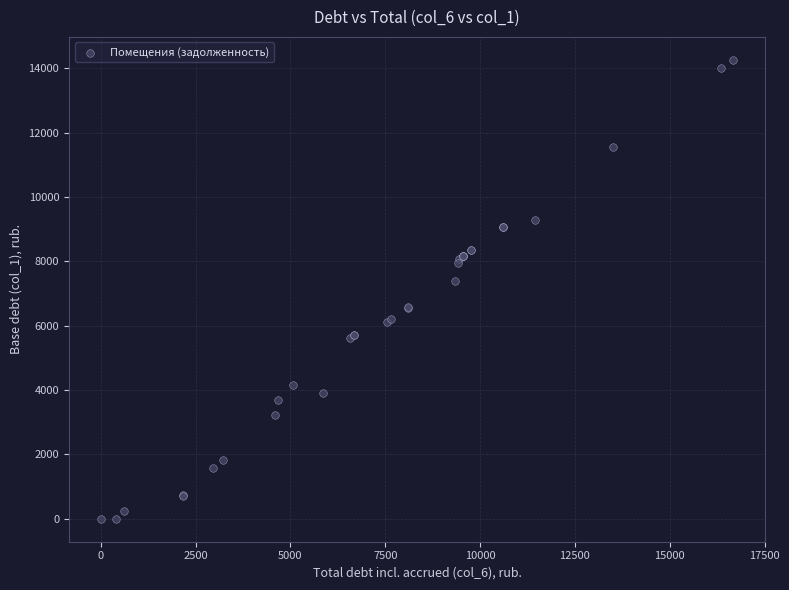

What Y value in the scatter plot is closest to 7132?

7388.5